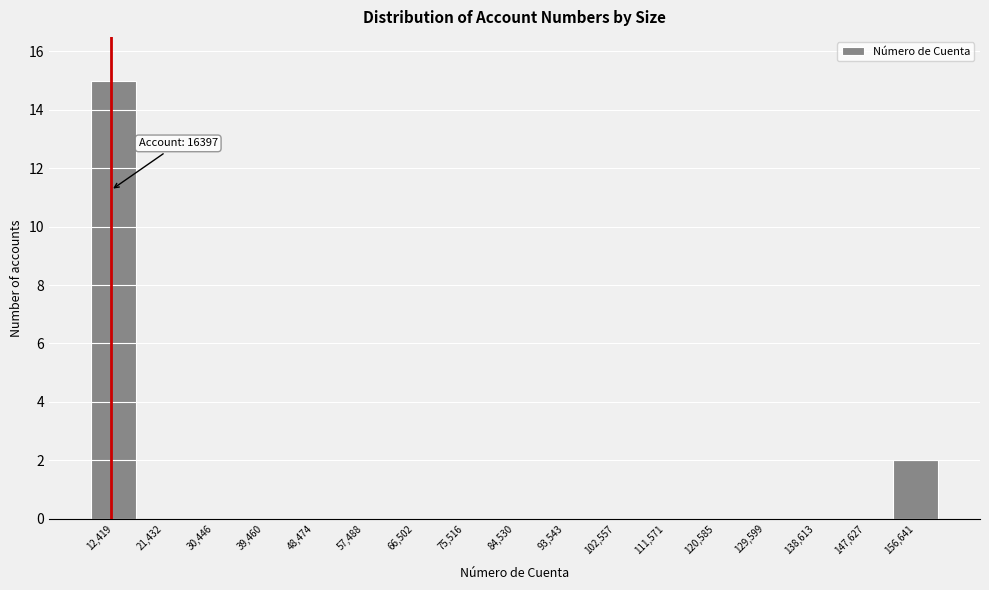

Reading left to right, what are all the values shown in this chart?

12,419=15	21,432=0	30,446=0	39,460=0	48,474=0	57,488=0	66,502=0	75,516=0	84,530=0	93,543=0	102,557=0	111,571=0	120,585=0	129,599=0	138,613=0	147,627=0	156,641=2